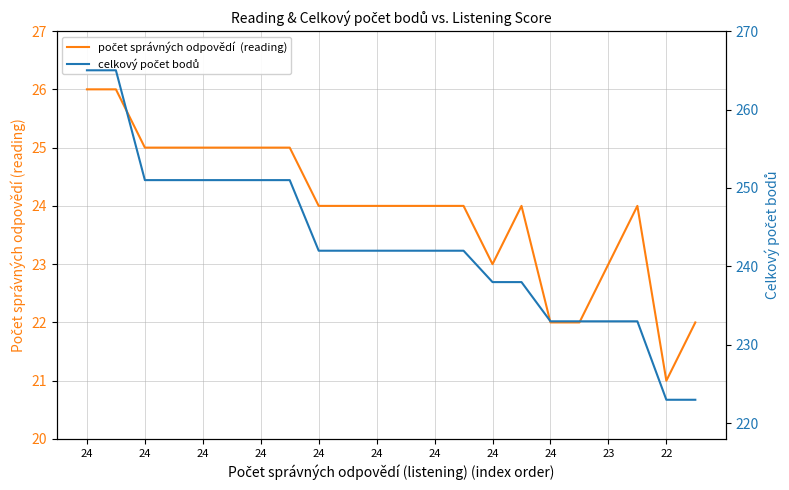

True or false: počet správných odpovědí  (reading) and celkový počet bodů cross at least once.

False